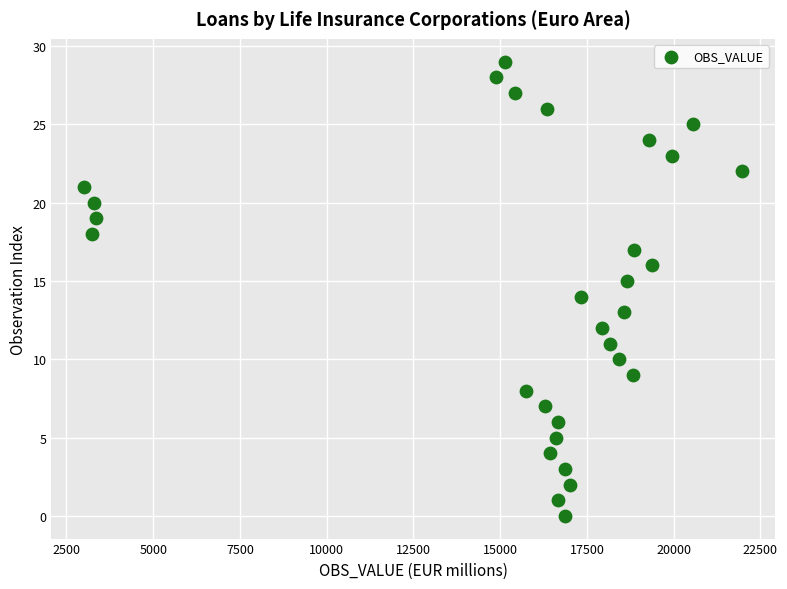

What is the range of Y values (max minus min)?

29